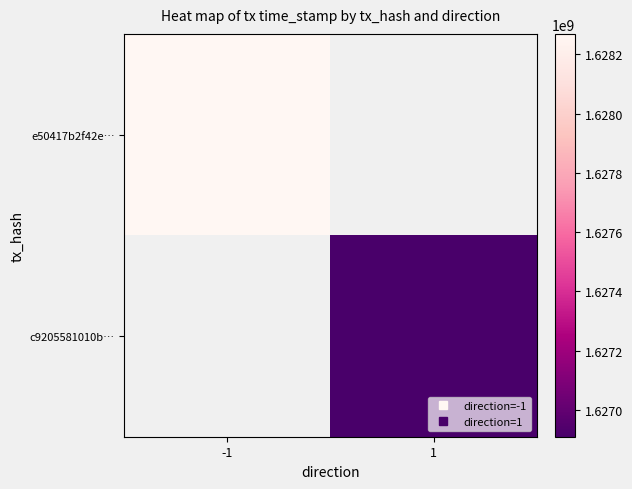

Count the number of categories in the chart.

2